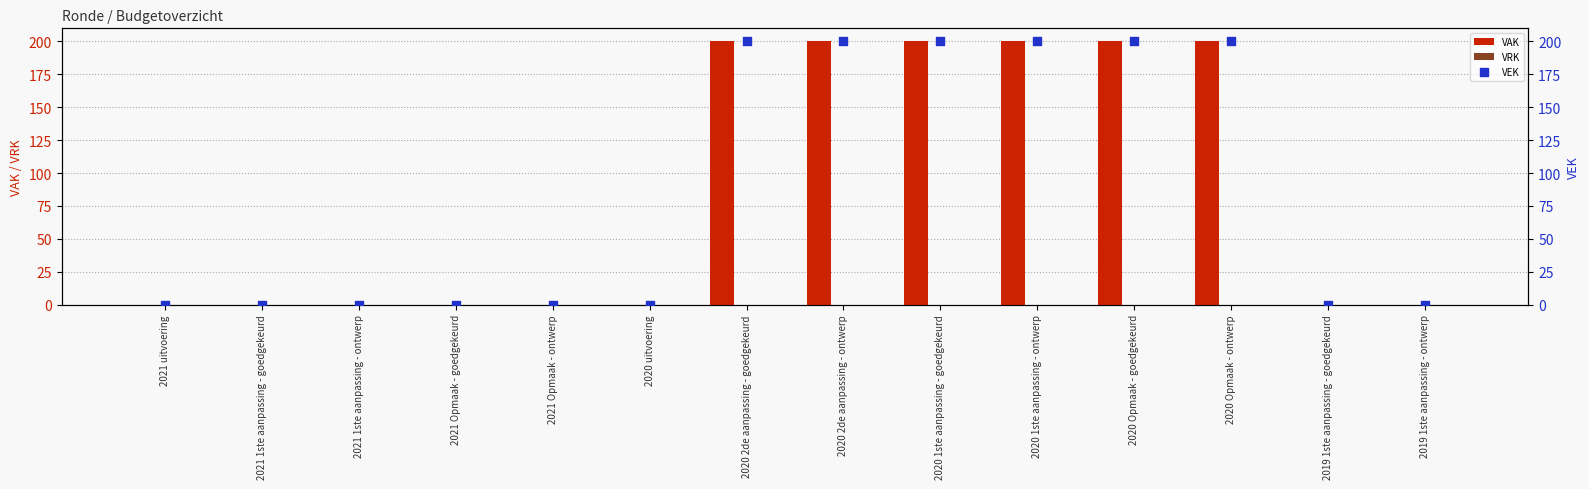

Which series has the largest Y range (max minus min)?

VAK